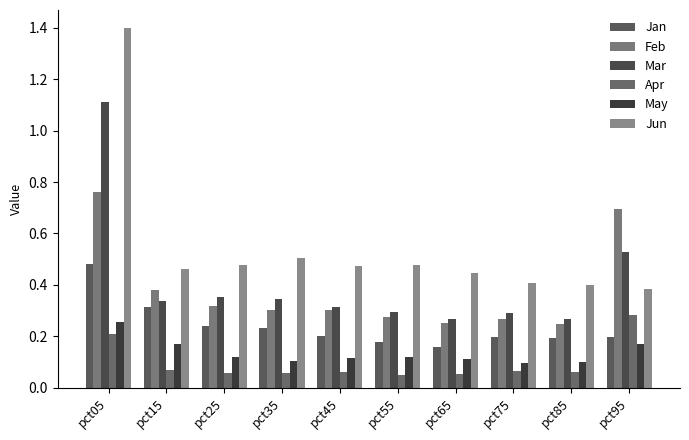

What is the value of the Jun bar at the 2nd from the left?

0.5